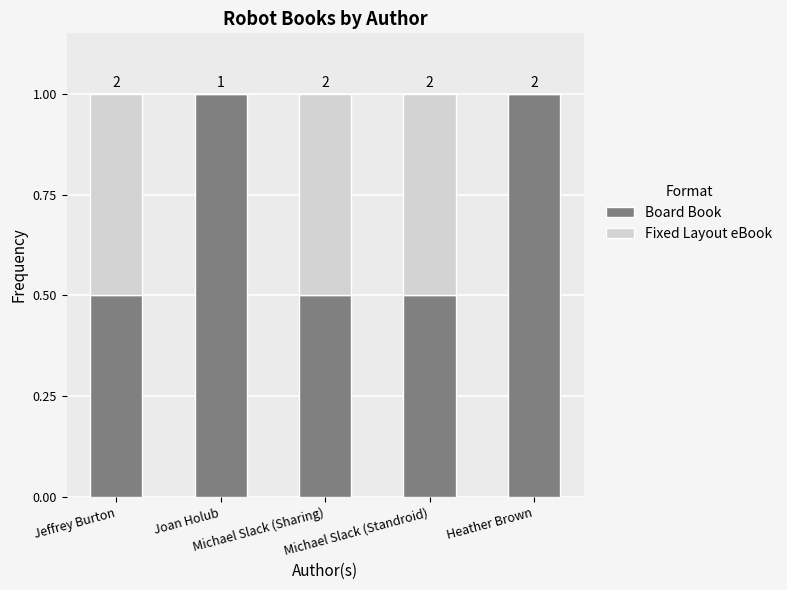

Which series has the largest total across all categories?

Board Book